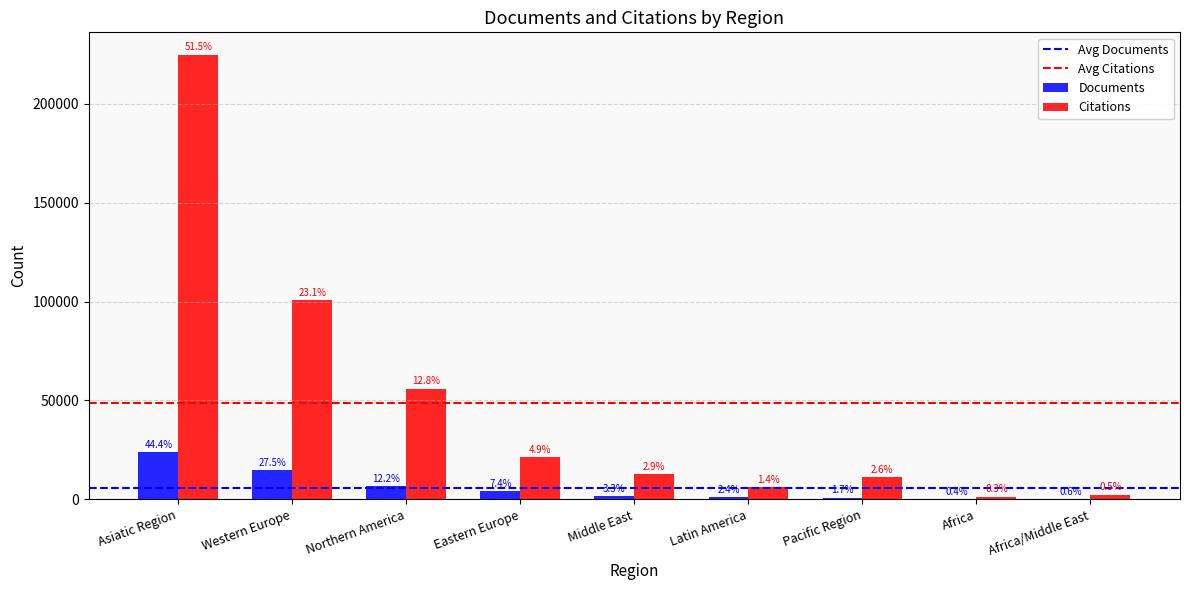

Are the bars horizontal?

No